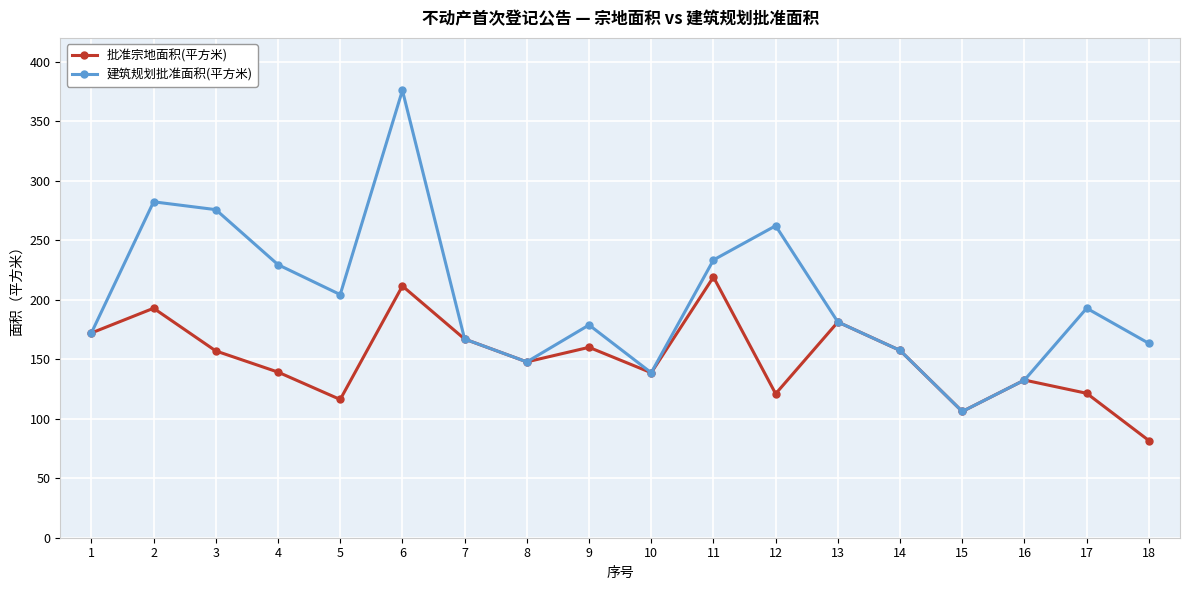

List the series in order of their overall mean, lowest first.

批准宗地面积(平方米), 建筑规划批准面积(平方米)